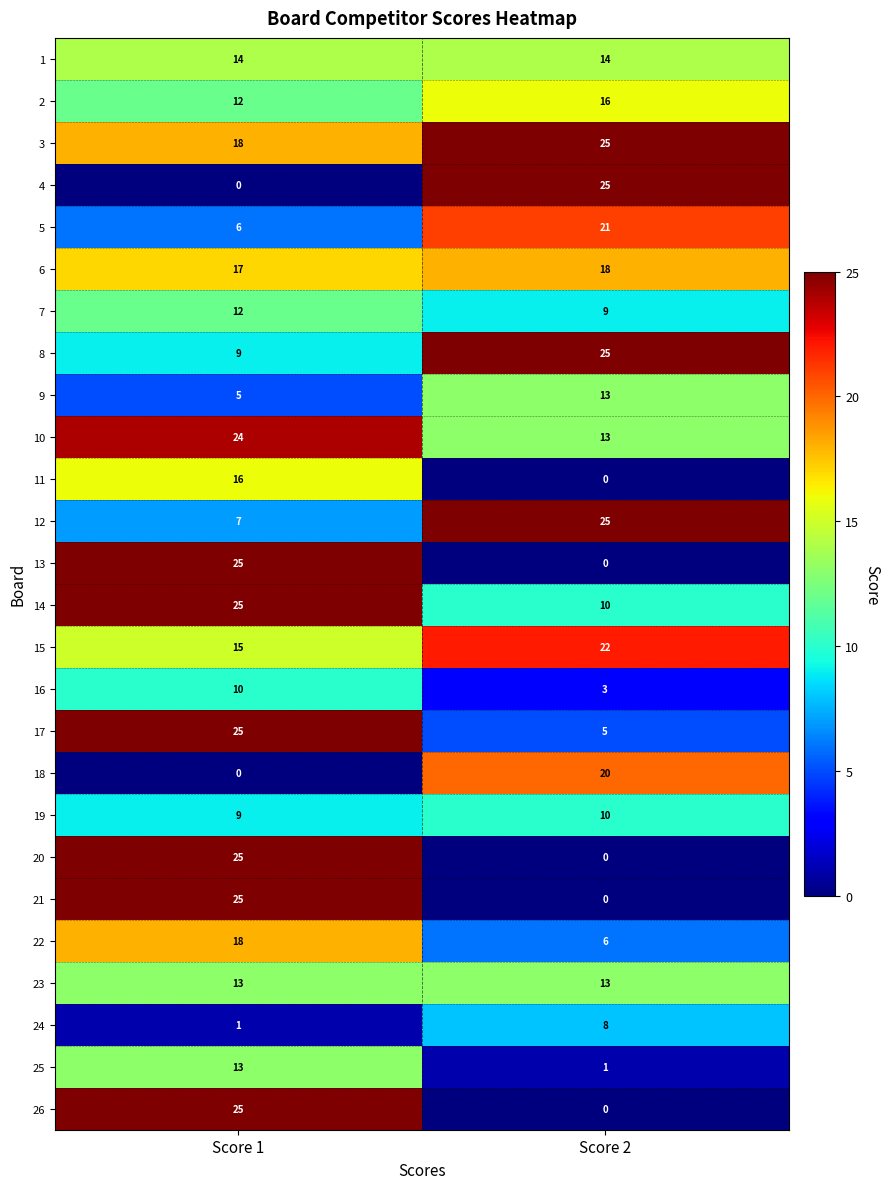

What is the difference between the maximum and minimum values in the 14 series?

15